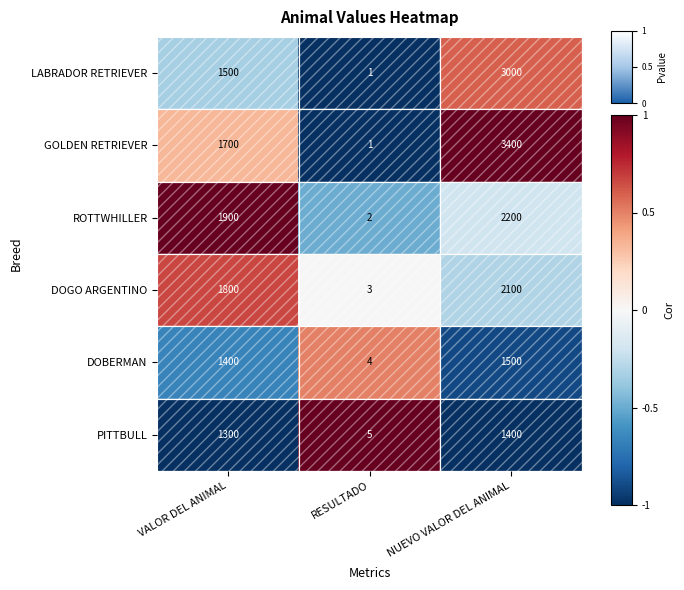

At which label is GOLDEN RETRIEVER closest to 1700?

VALOR DEL ANIMAL